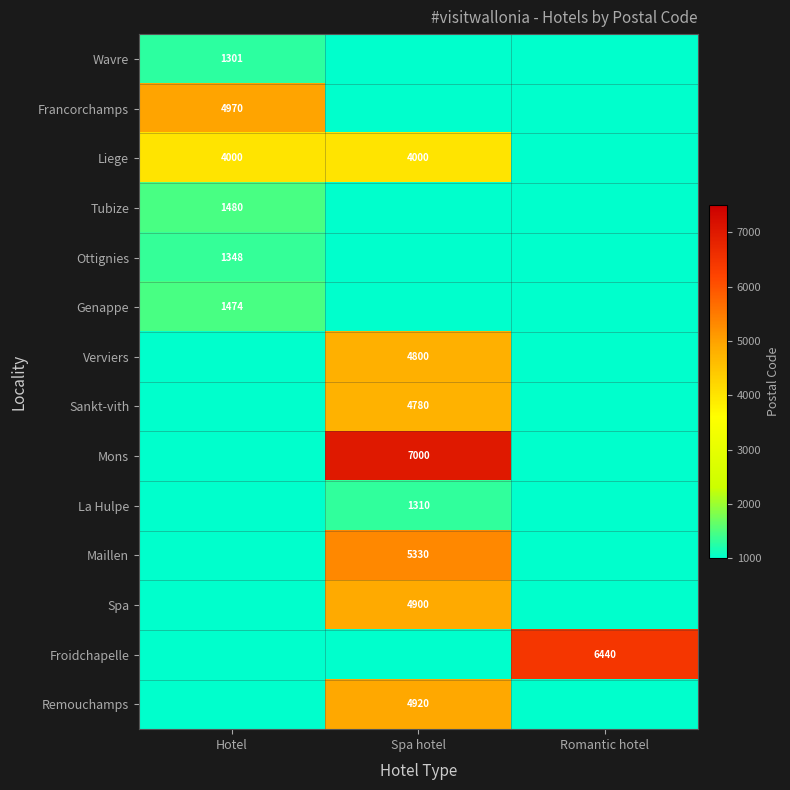

True or false: Mons has a value of 1745 at Spa hotel.

False